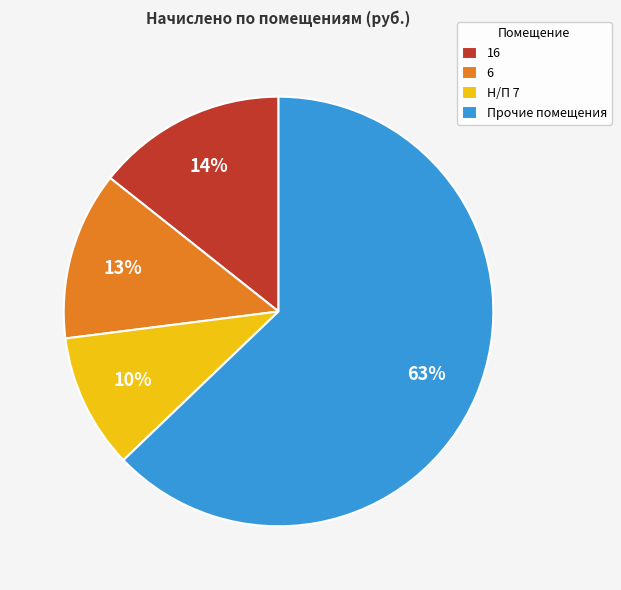

To the nearest percent, what is the average slice percentage?

25%